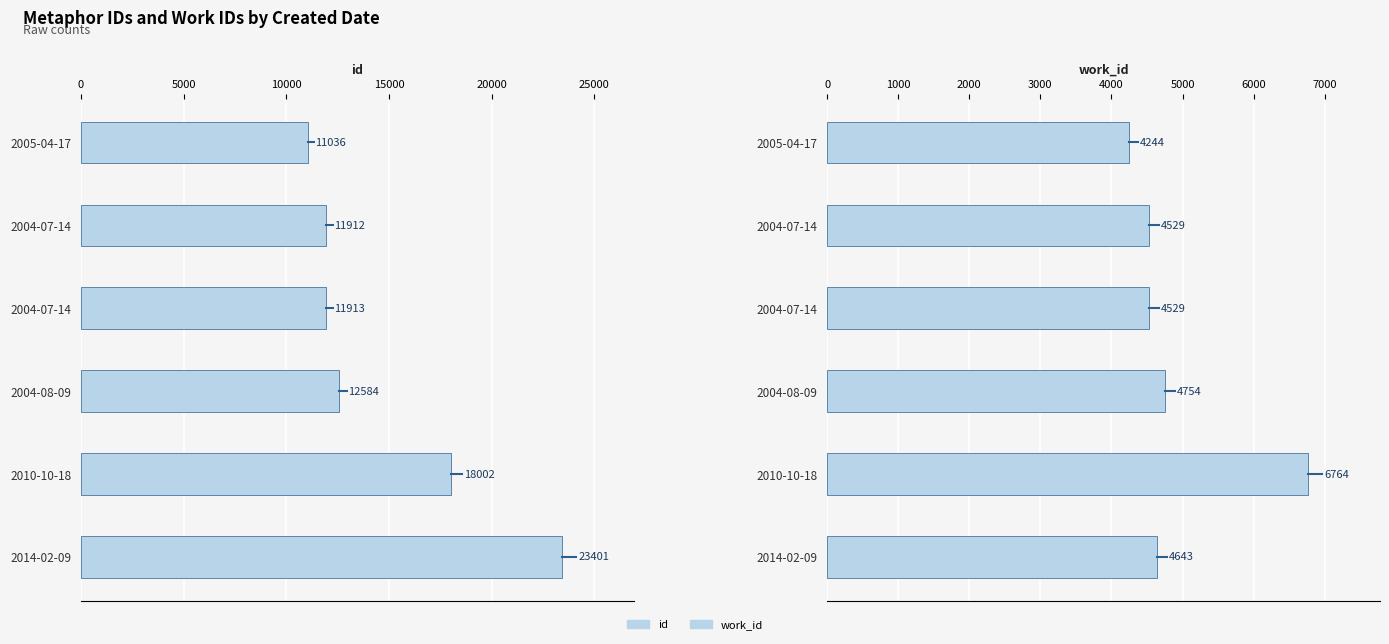

Which series has the largest total across all categories?

id